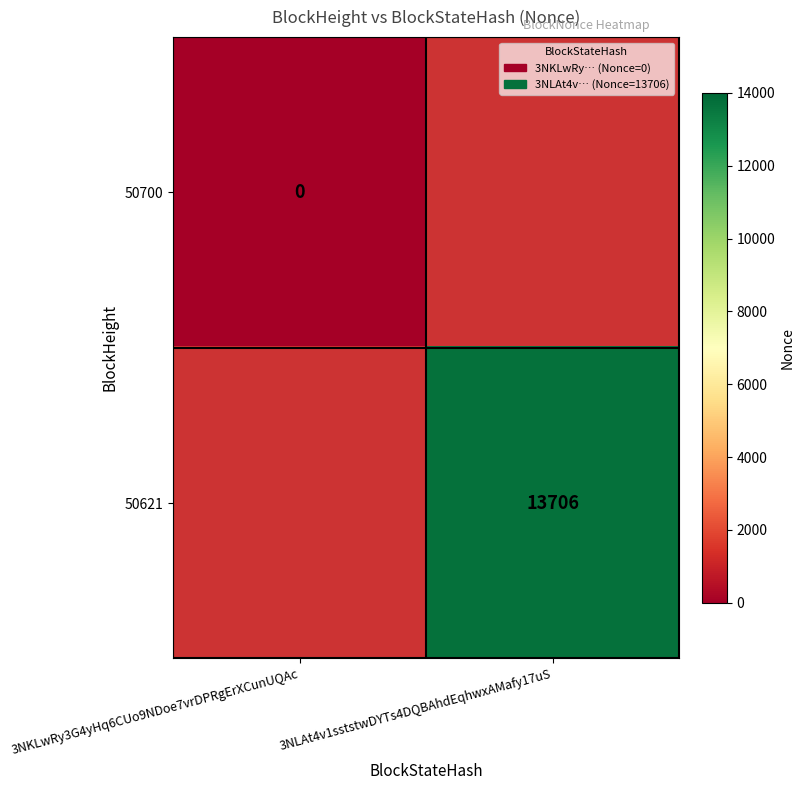

True or false: 50621 has a value of 13706 at 3NLAt4v1sststwDYTs4DQBAhdEqhwxAMafy17uS.

True